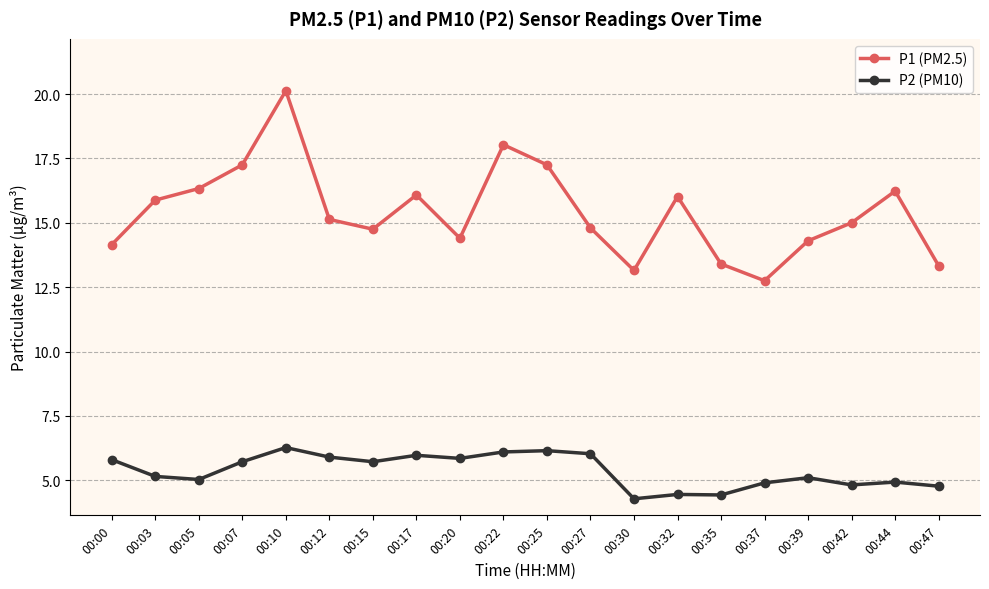

True or false: P1 (PM2.5) and P2 (PM10) cross at least once.

False